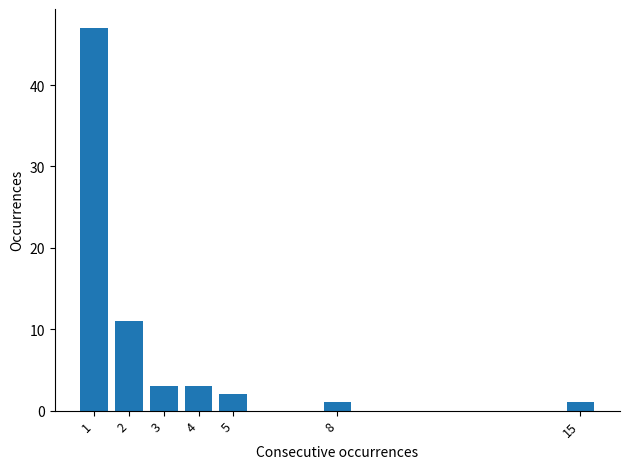

Reading left to right, what are all the values shown in this chart?

1=47	2=11	3=3	4=3	5=2	8=1	15=1